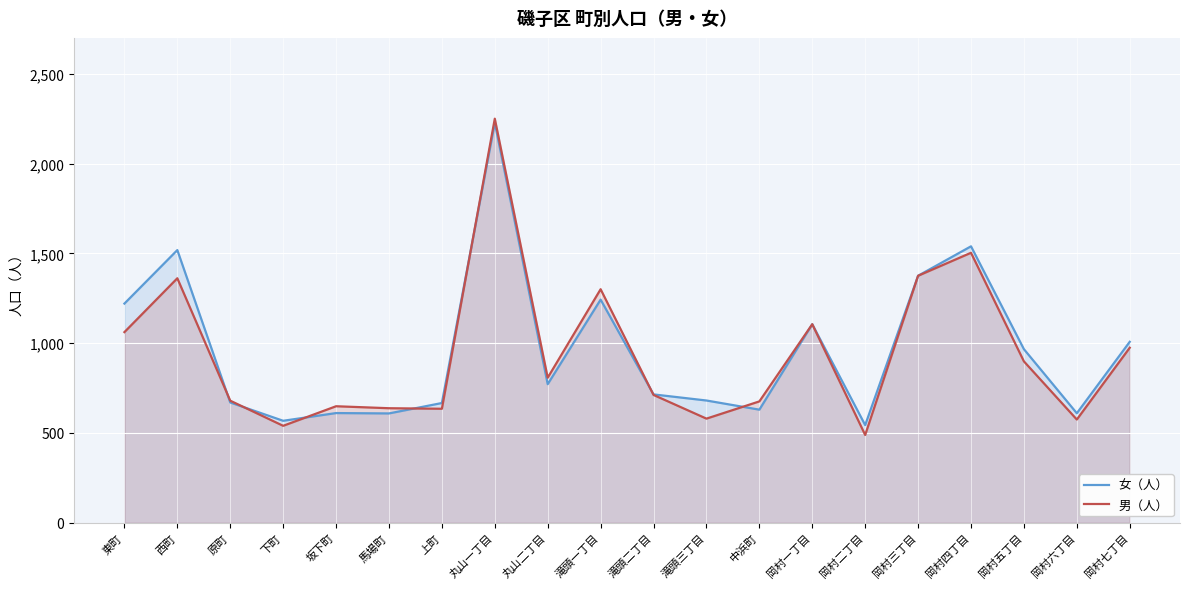

Rank the series by their average value, from lowest to highest.

男（人）, 女（人）